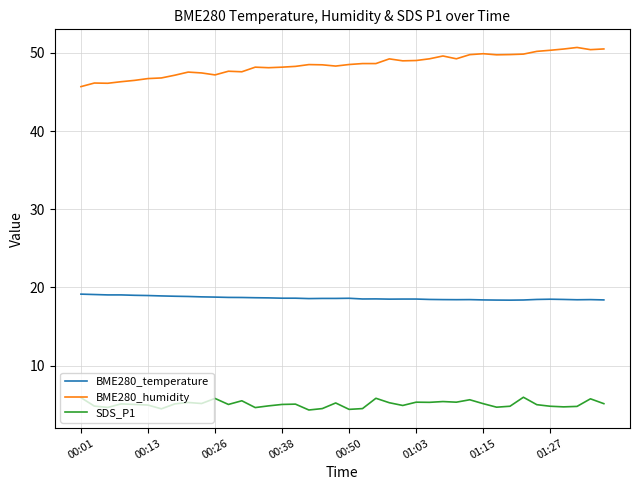

What are all the series names shown in the legend?

BME280_temperature, BME280_humidity, SDS_P1